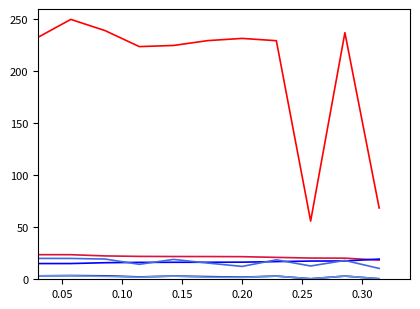

What is the maximum value shown in the chart?

250.0